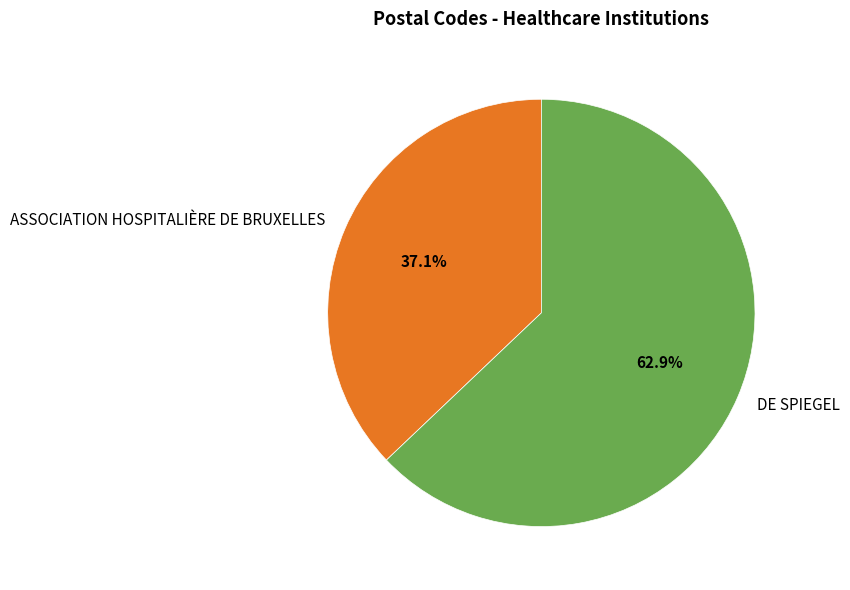

Which category accounts for the majority?

DE SPIEGEL